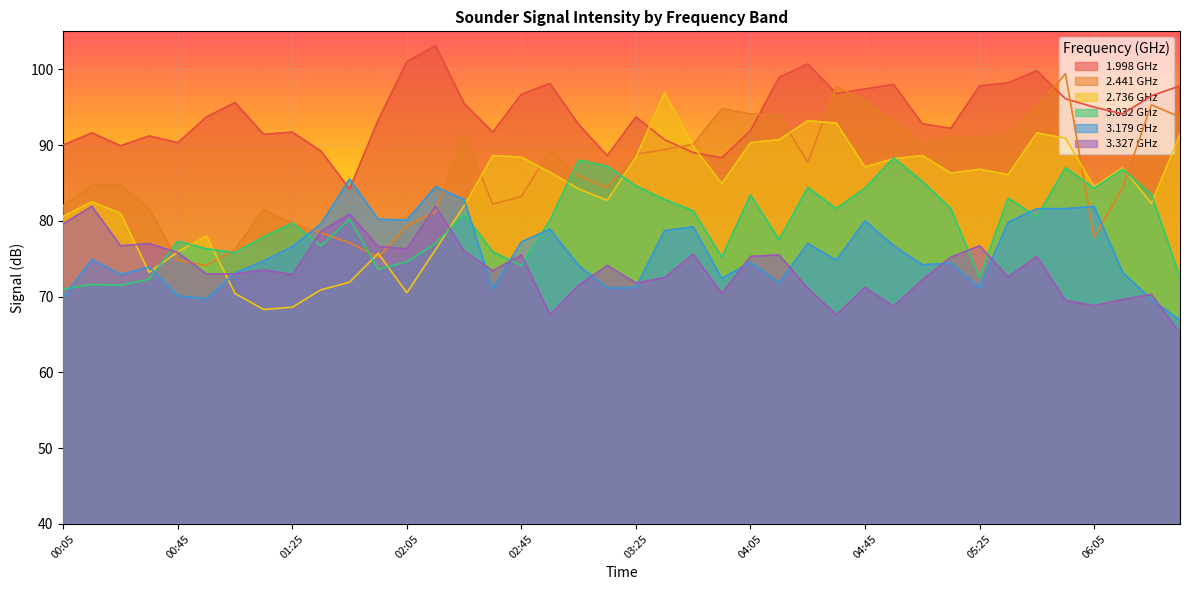

Read the 1.998 value at 03:05.

92.7